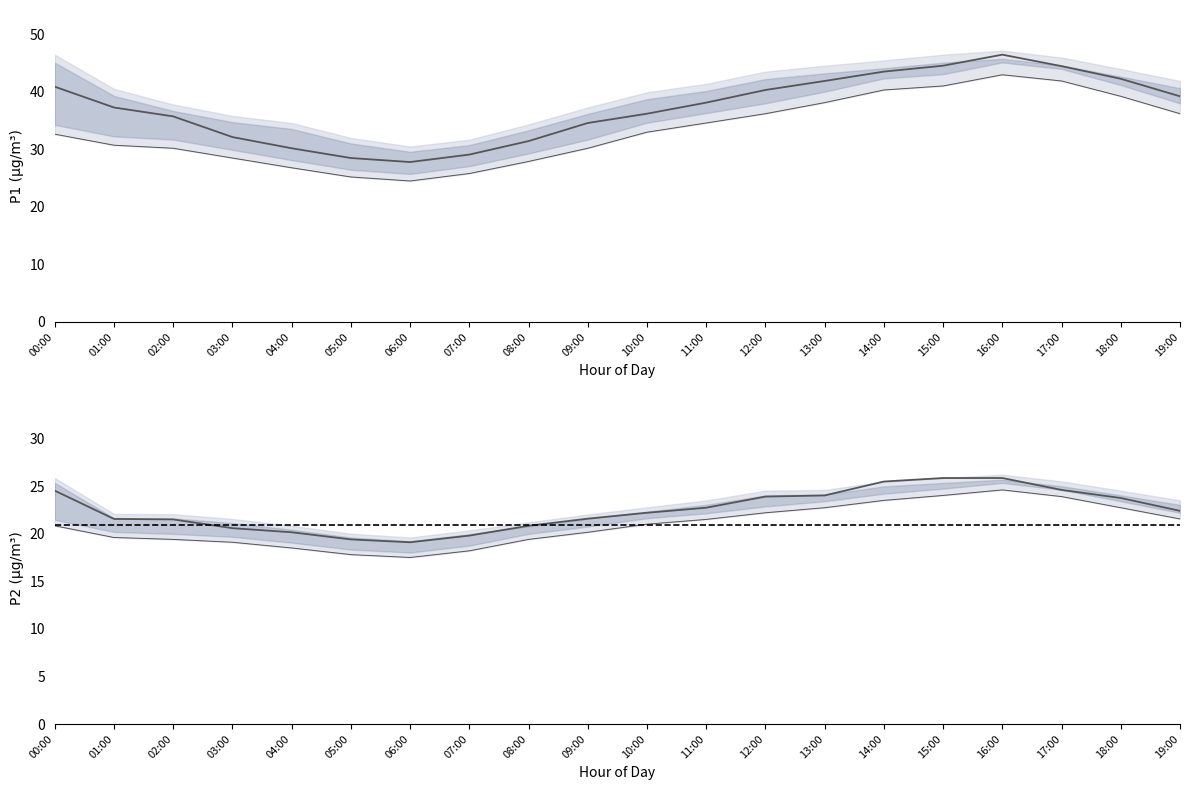

At which label does P2 reach its minimum?

06:00